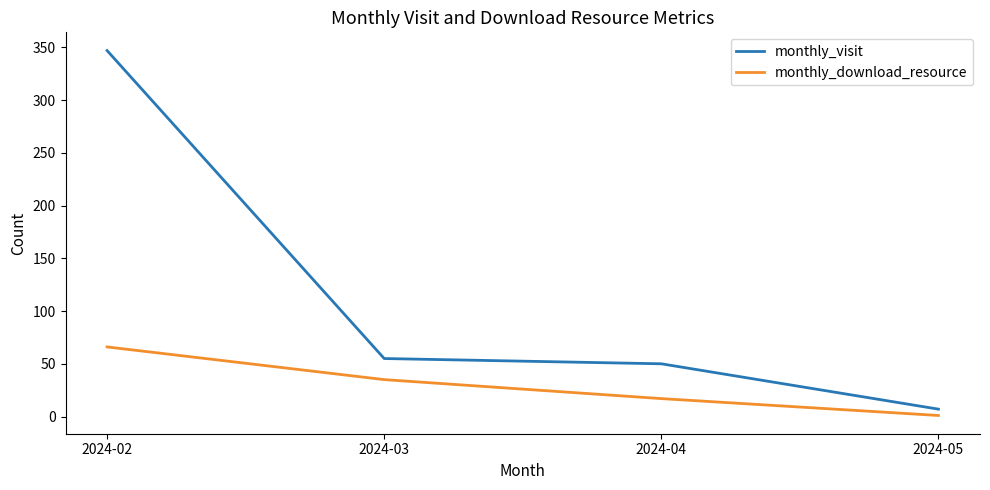

At how many categories does at least one series exceed 105?

1